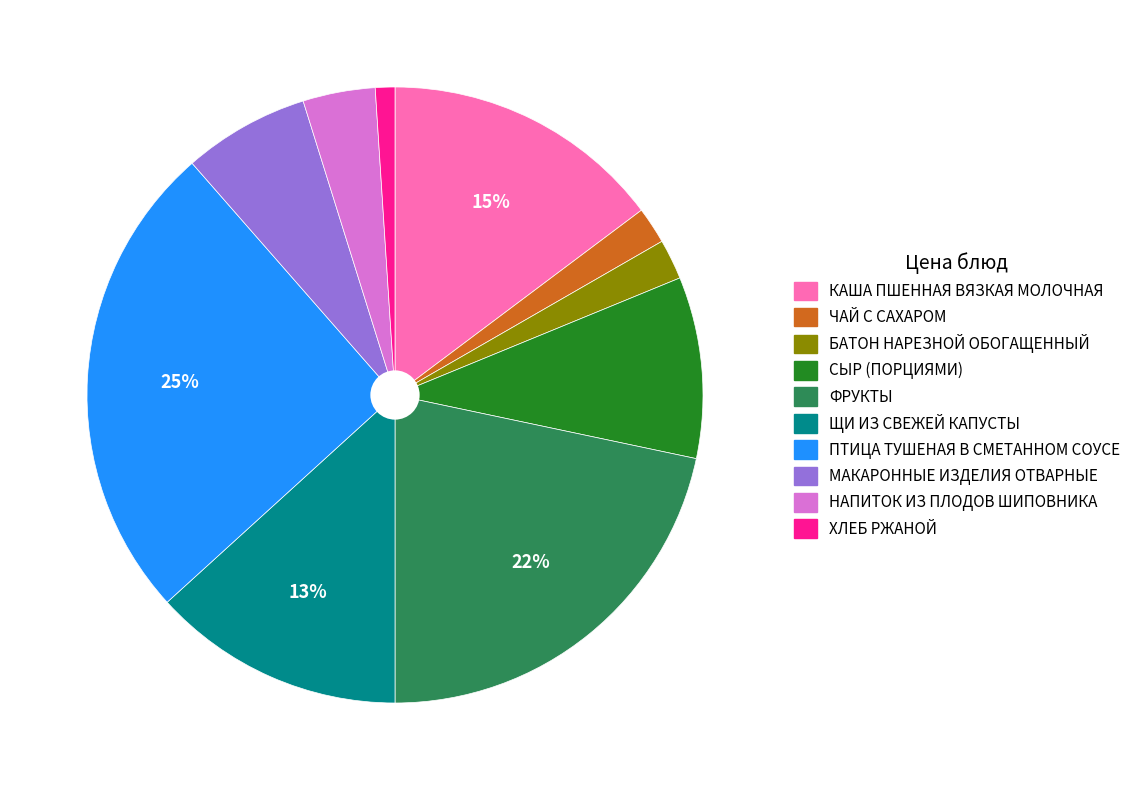

To the nearest percent, what is the difference between the largest and smallest slice percentages?

24%